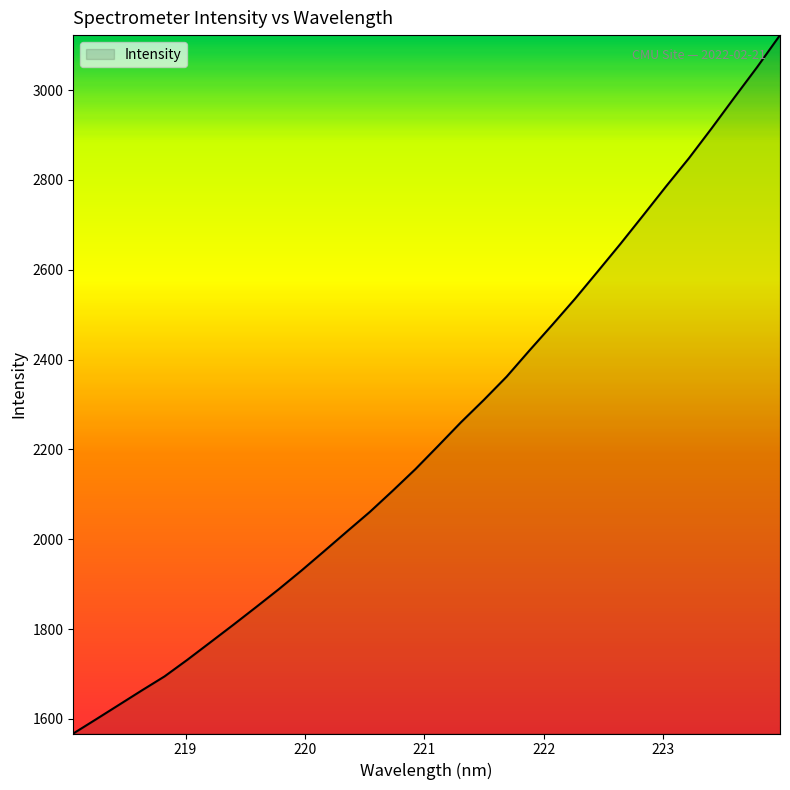

What is the maximum value shown in the chart?

3122.4